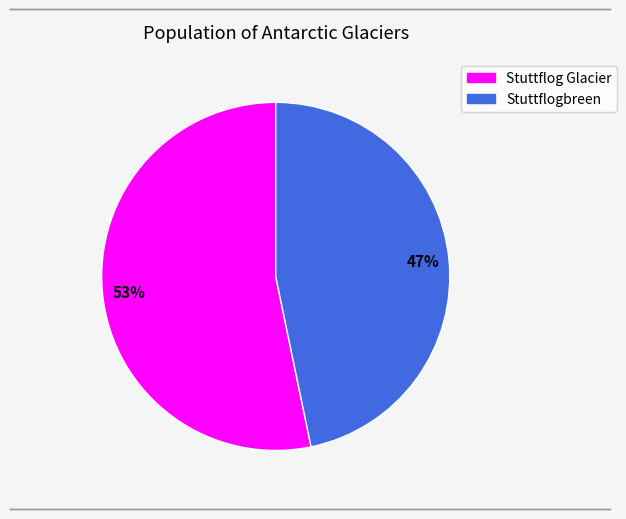

Rank the categories by value from highest to lowest.

Stuttflog Glacier, Stuttflogbreen